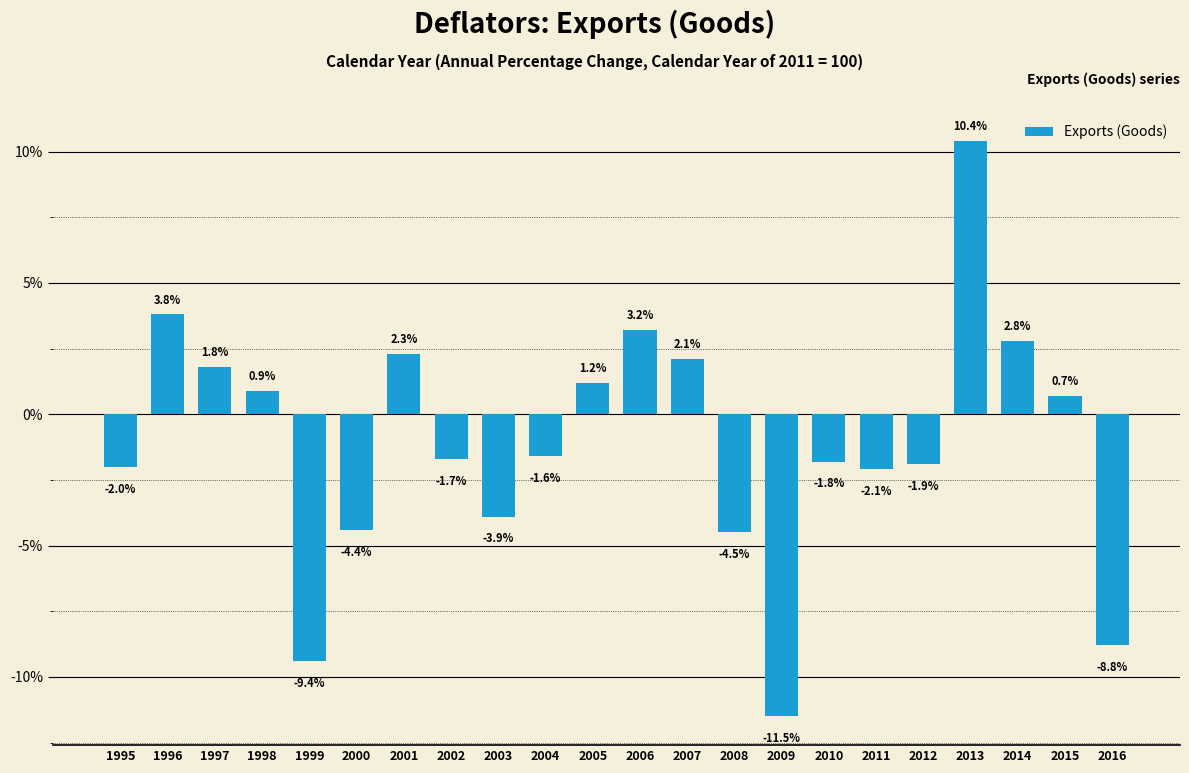

Rank the categories by value from highest to lowest.

2013, 1996, 2006, 2014, 2001, 2007, 1997, 2005, 1998, 2015, 2004, 2002, 2010, 2012, 1995, 2011, 2003, 2000, 2008, 2016, 1999, 2009